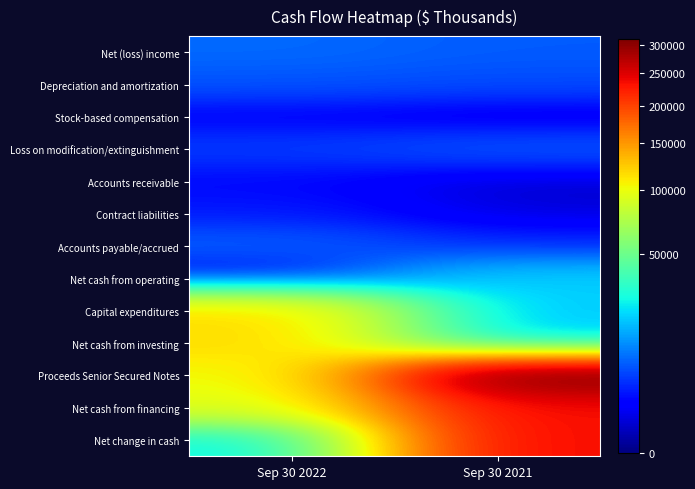

Between Sep 30 2021 and Sep 30 2022, which is larger?

Sep 30 2022